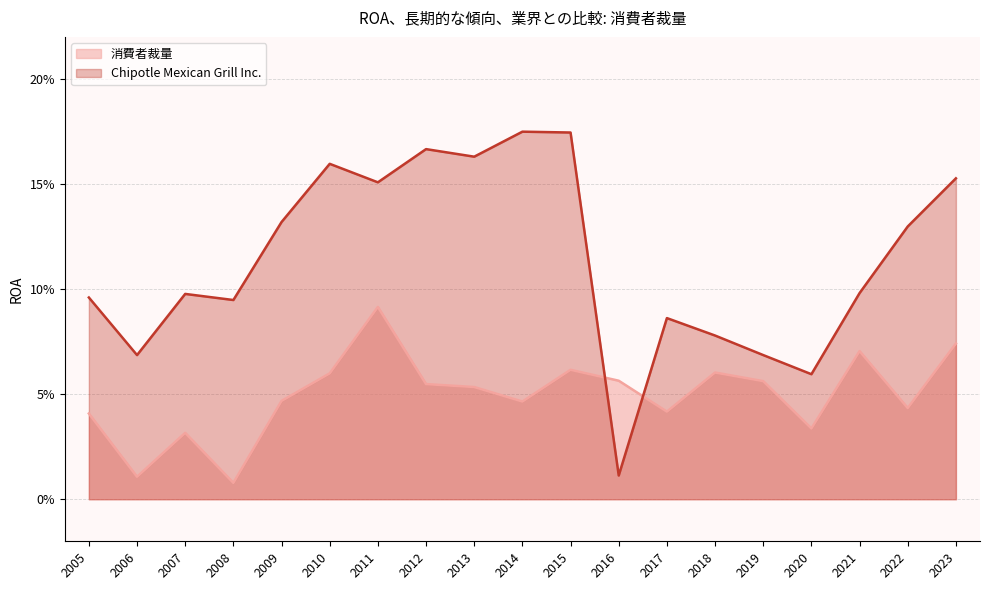

Rank the series at 2018 from lowest to highest value.

消費者裁量, Chipotle Mexican Grill Inc.